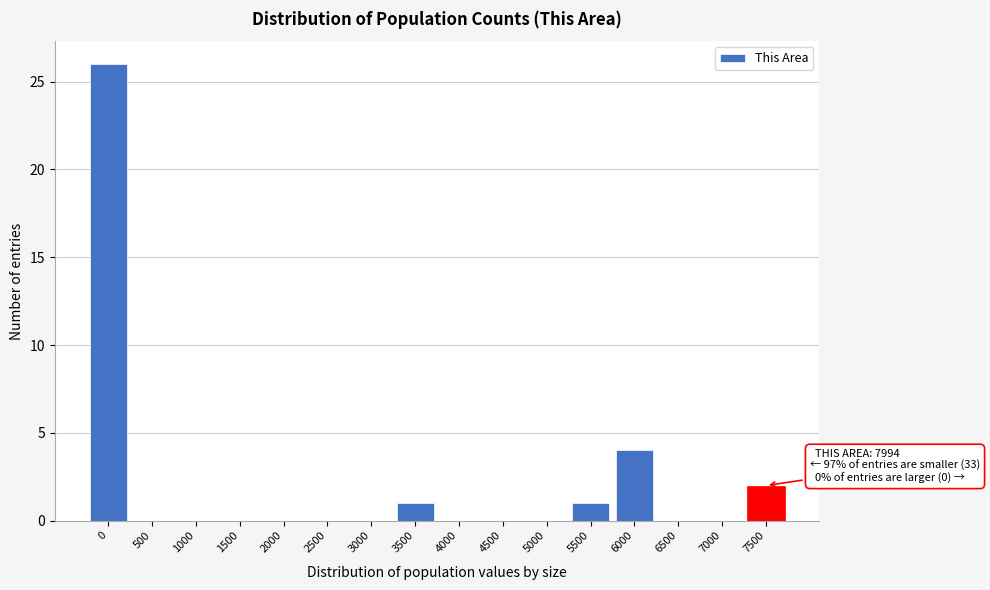

Reading left to right, list all the values displayed in this chart.

0=26	500=0	1000=0	1500=0	2000=0	2500=0	3000=0	3500=1	4000=0	4500=0	5000=0	5500=1	6000=4	6500=0	7000=0	7500=2